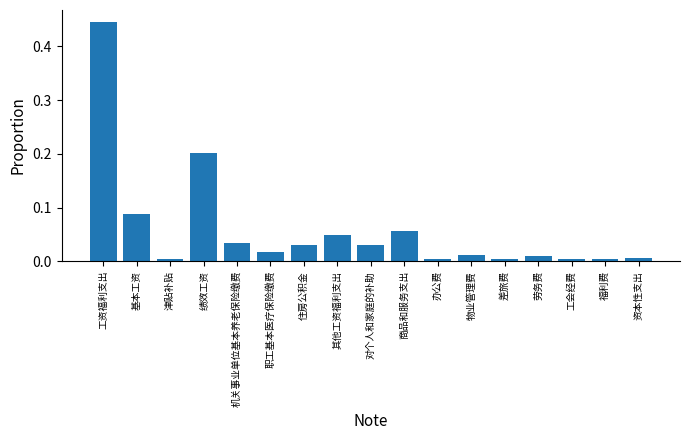

How many series are shown in this chart?

1